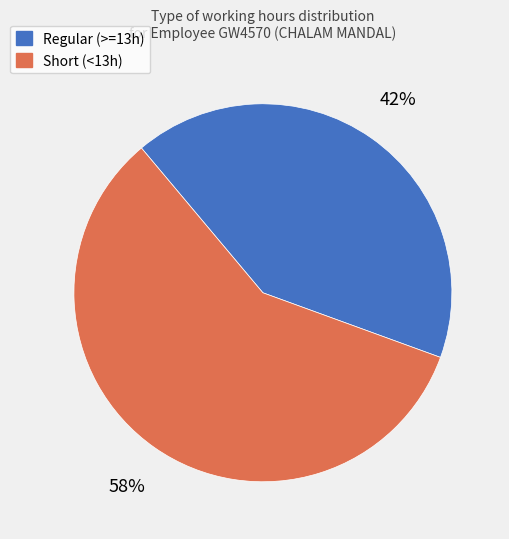

To the nearest percent, what is the average slice percentage?

50%